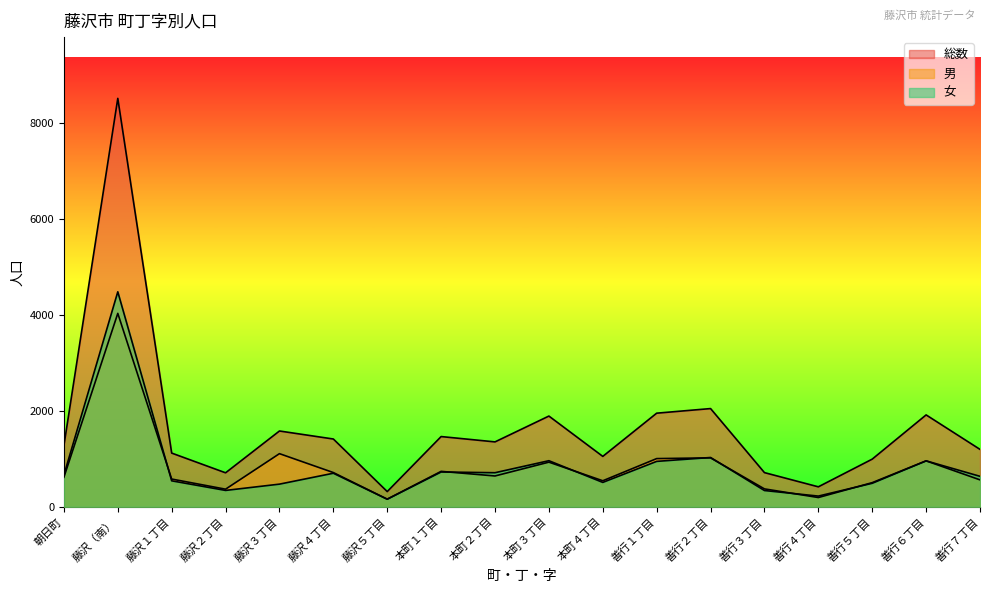

Rank the series at 善行２丁目 from lowest to highest value.

男, 女, 総数